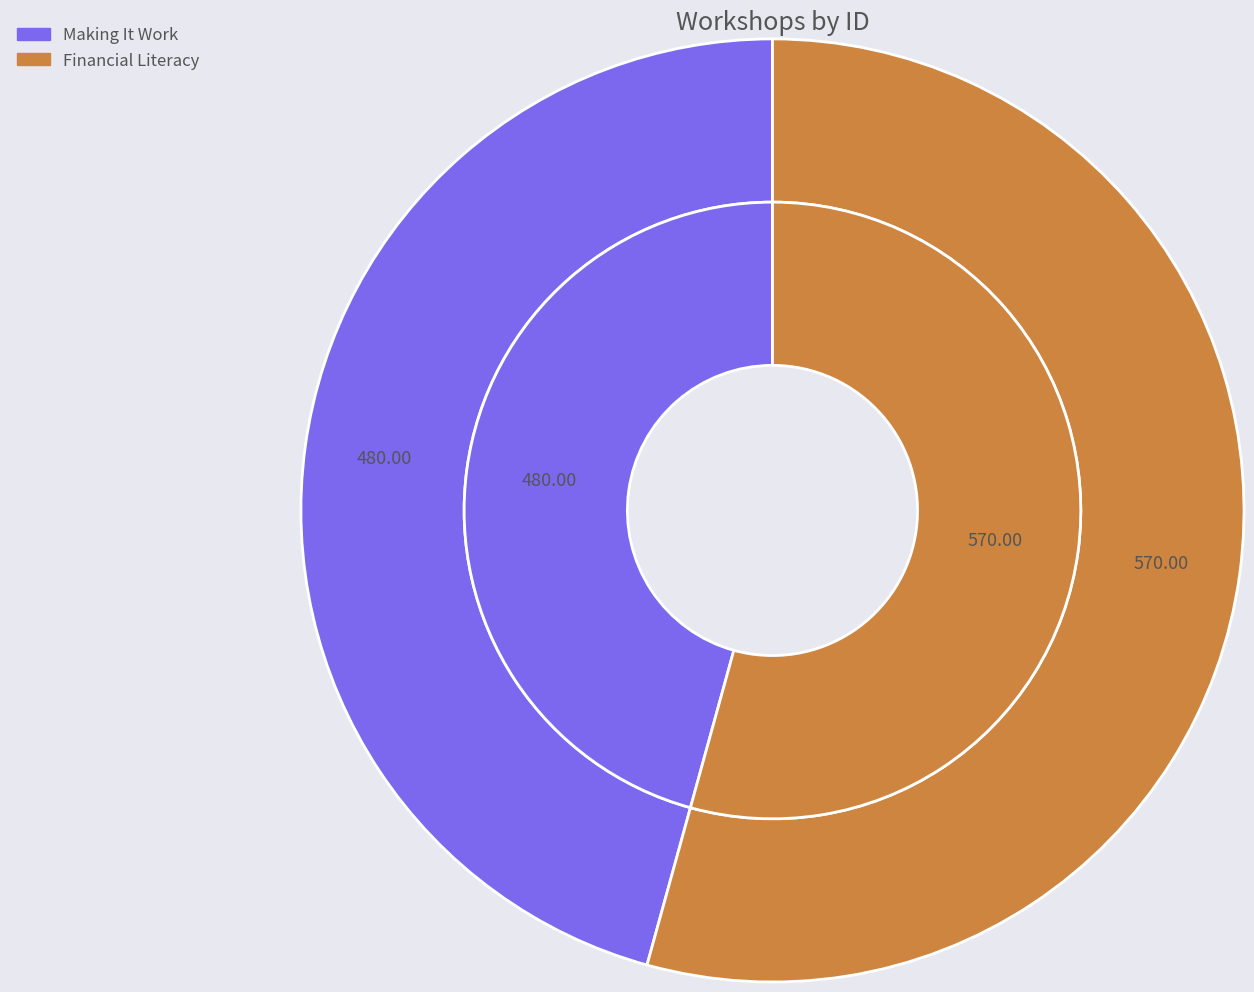

How many segments does this pie chart have?

2